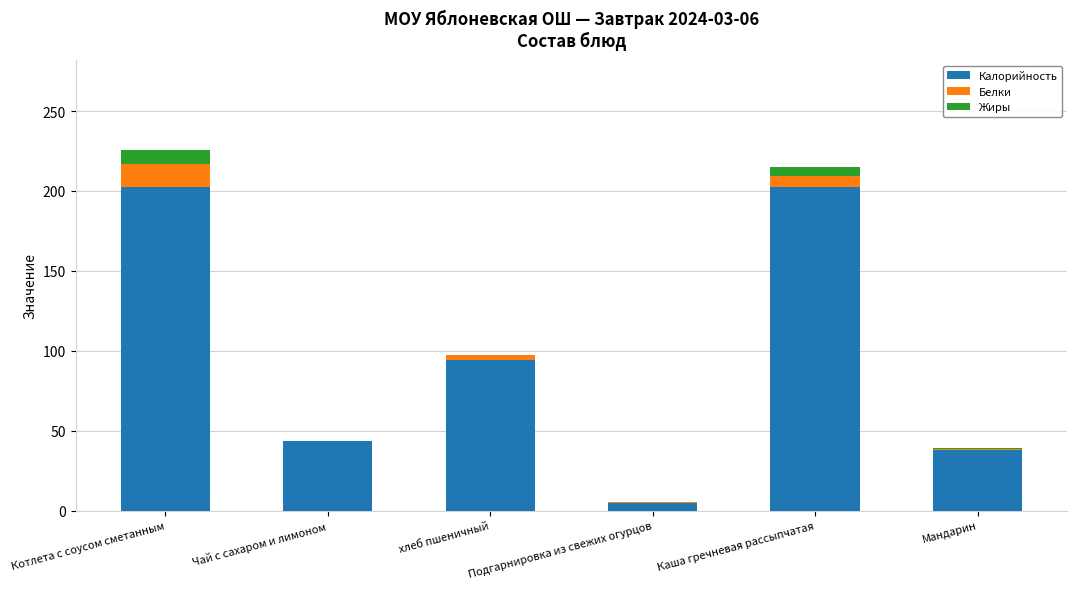

Rank the categories by Белки value from highest to lowest.

Котлета с соусом сметанным, Каша гречневая рассыпчатая, хлеб пшеничный, Мандарин, Подгарнировка из свежих огурцов, Чай с сахаром и лимоном